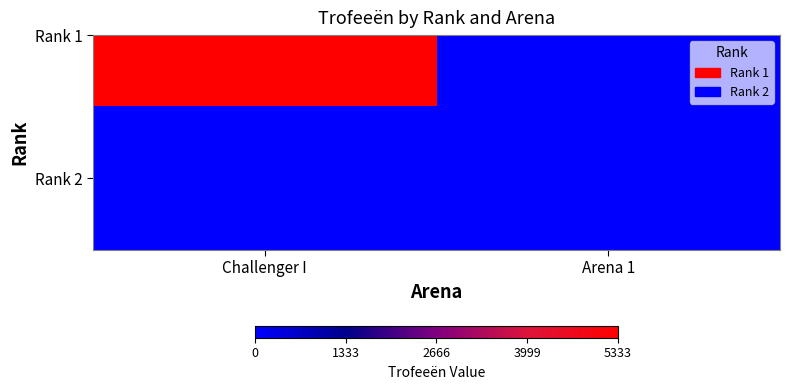

True or false: Rank 2 has a value of 0 at Rank 2.

True